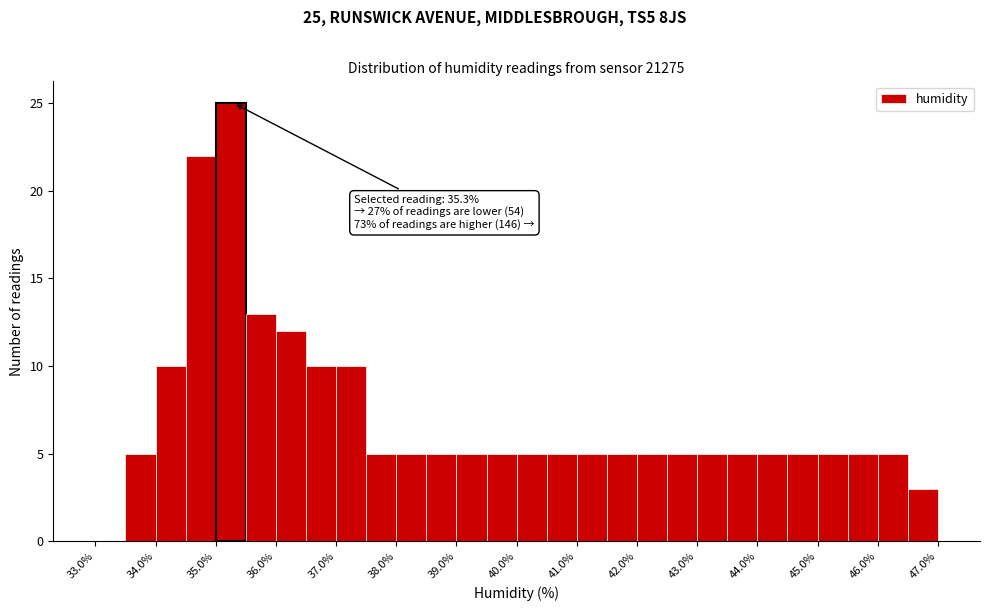

Over which range of the x-axis is the bar tallest?

35.0 to 35.5